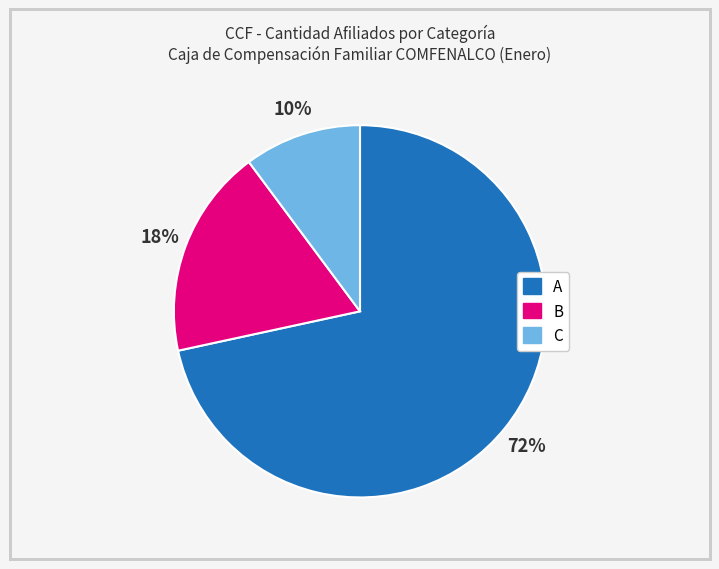

To the nearest percent, what is the average slice percentage?

33%